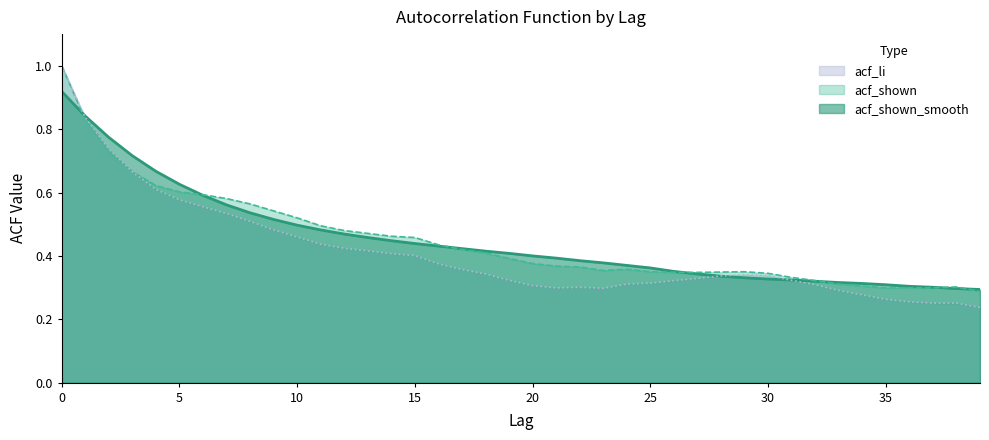

What is the value of the acf_shown point at the 22nd from the left?

0.4